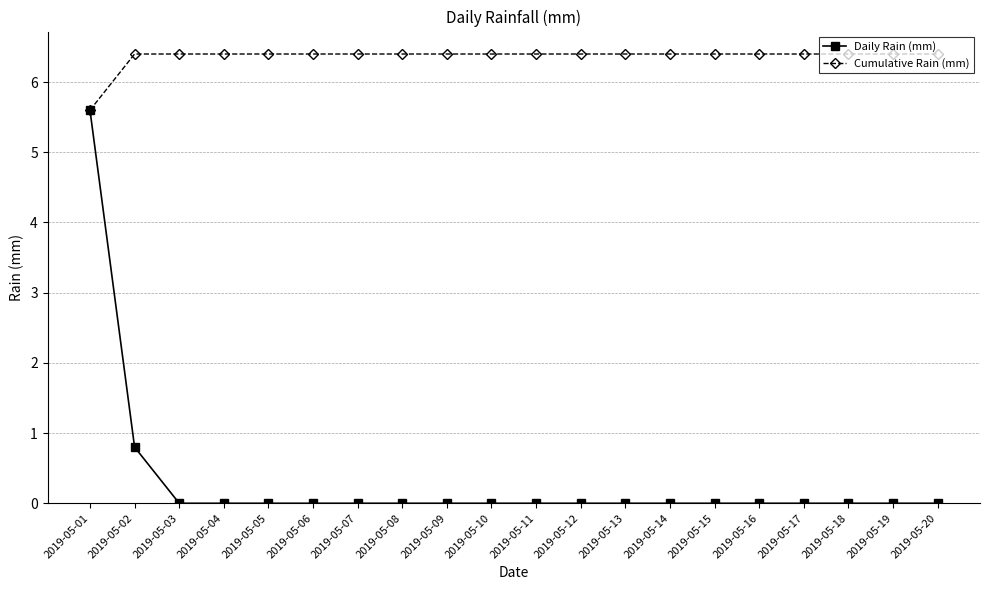

Reading left to right, transcribe all the data shown in this chart.

Daily Rain (mm): 5.6	0.8	0.0	0.0	0.0	0.0	0.0	0.0	0.0	0.0	0.0	0.0	0.0	0.0	0.0	0.0	0.0	0.0	0.0	0.0
Cumulative Rain (mm): 5.6	6.4	6.4	6.4	6.4	6.4	6.4	6.4	6.4	6.4	6.4	6.4	6.4	6.4	6.4	6.4	6.4	6.4	6.4	6.4